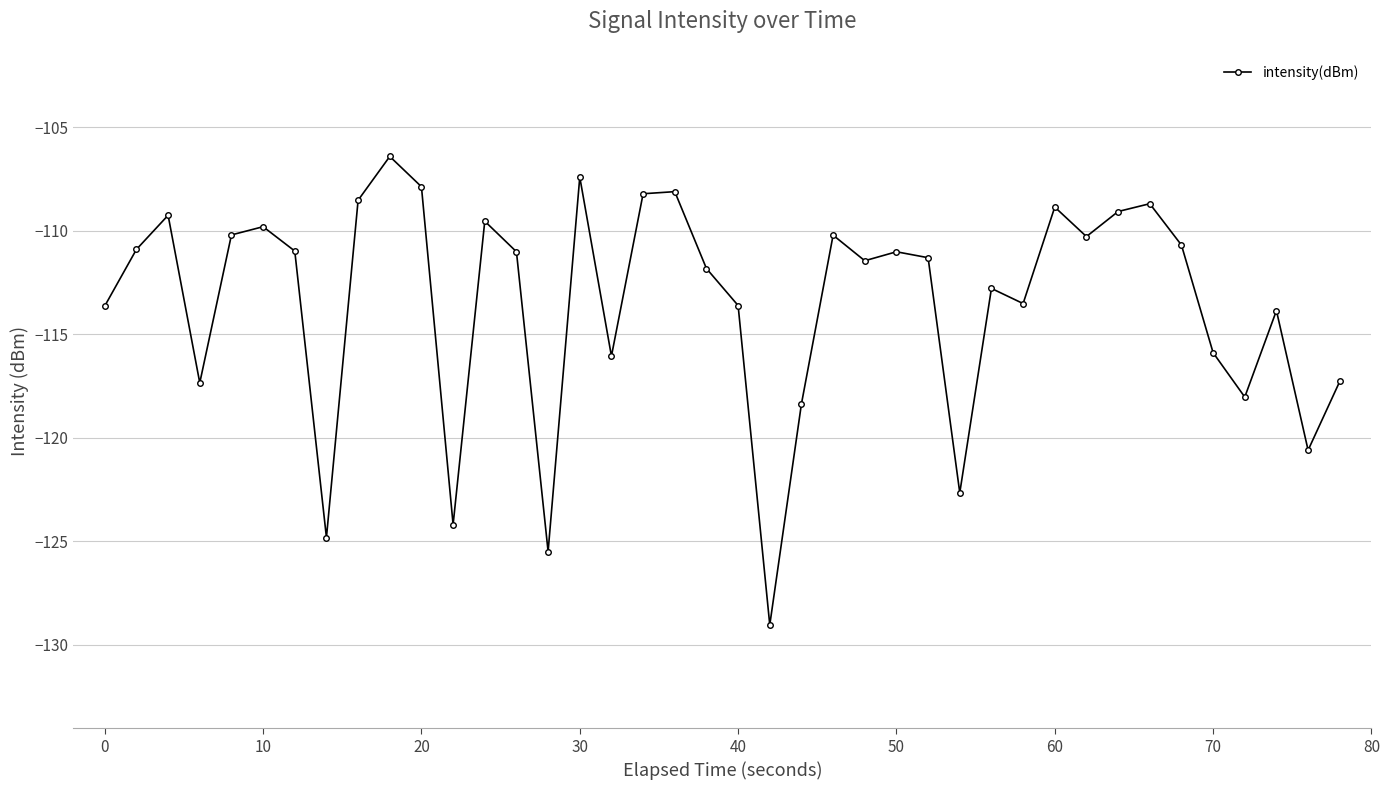

Count the number of data series in this chart.

1